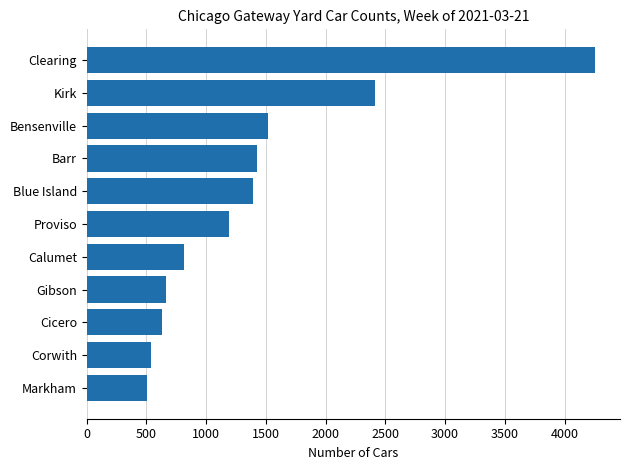

What is the change in value from Corwith to Bensenville?

+976